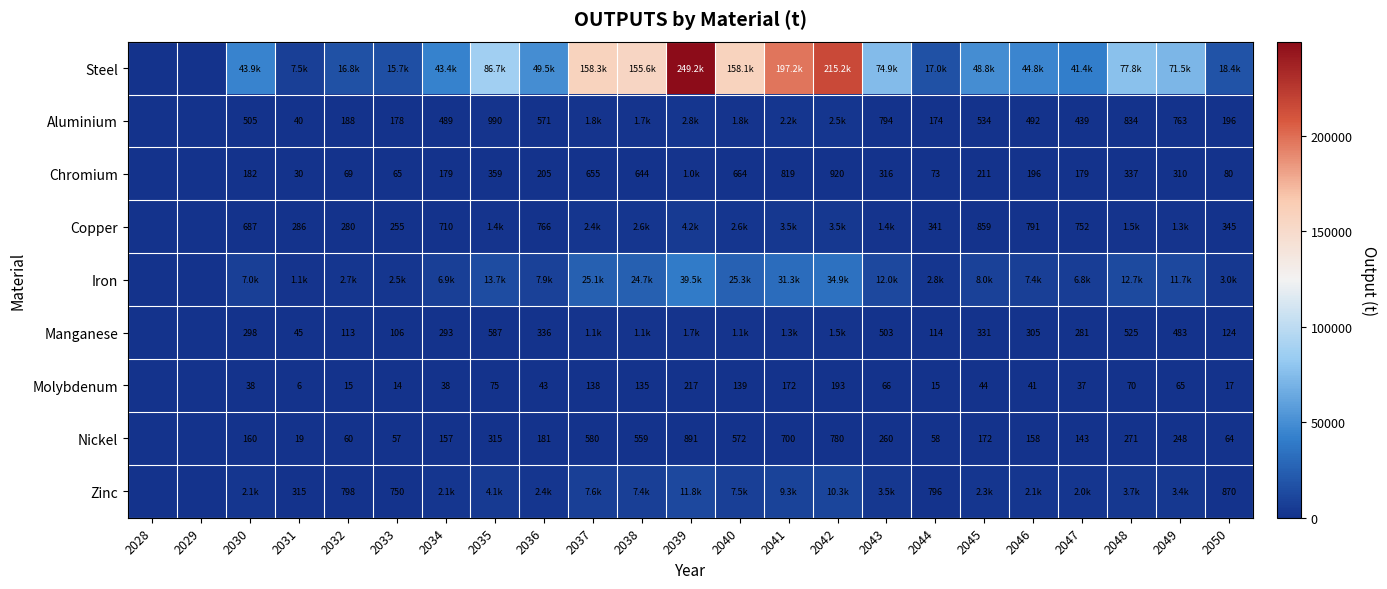

Rank the series at 2032 from lowest to highest value.

Molybdenum, Nickel, Chromium, Manganese, Aluminium, Copper, Zinc, Iron, Steel